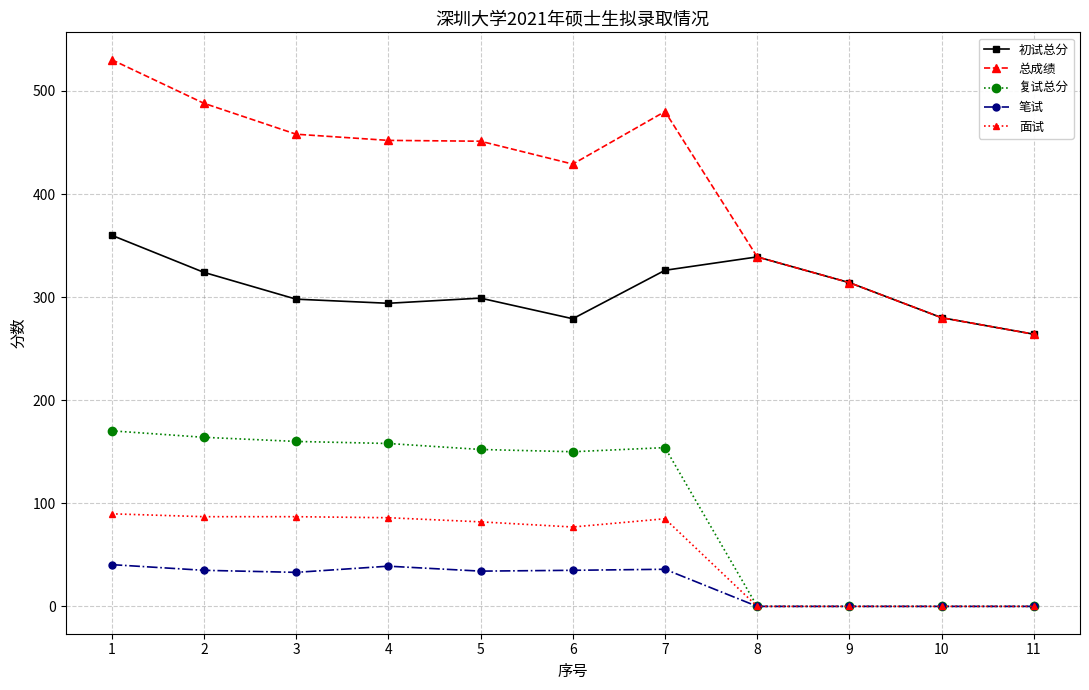

At which label does 笔试 first exceed 34?

1